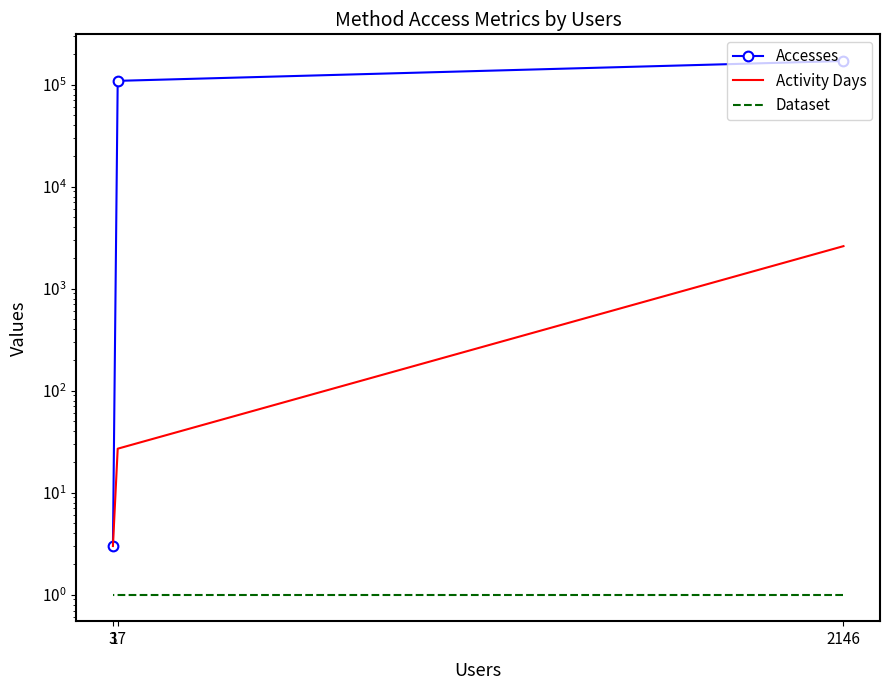

What are all the series names shown in the legend?

Accesses, Activity Days, Dataset